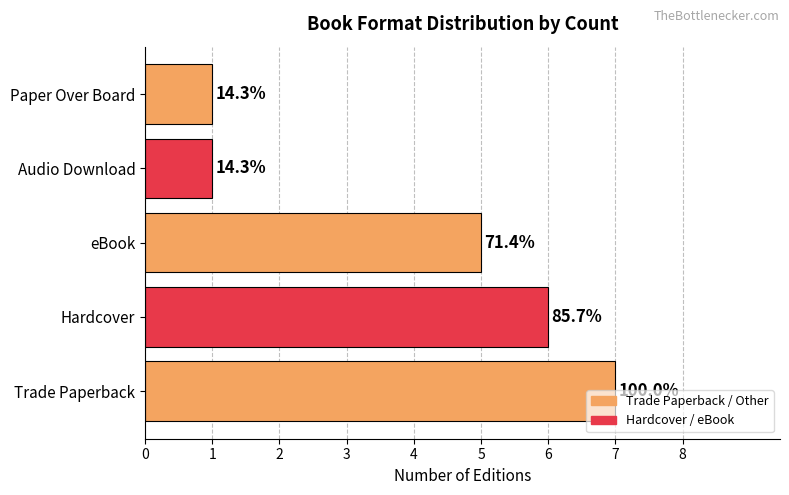

List the labels in order of value, smallest first.

Audio Download, Paper Over Board, eBook, Hardcover, Trade Paperback